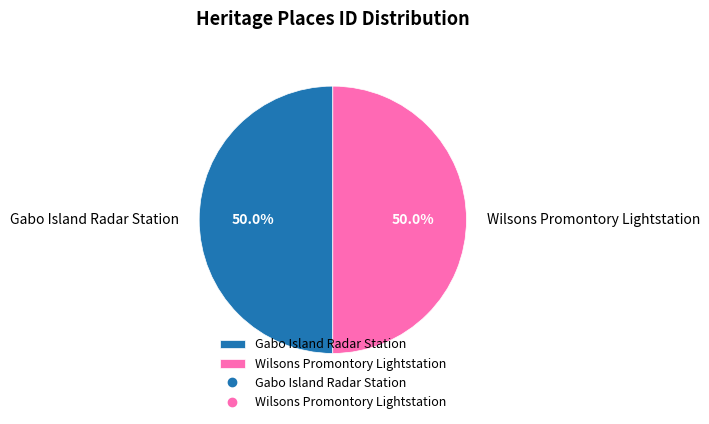

Is it true that Wilsons Promontory Lightstation is 37% of the pie?

False